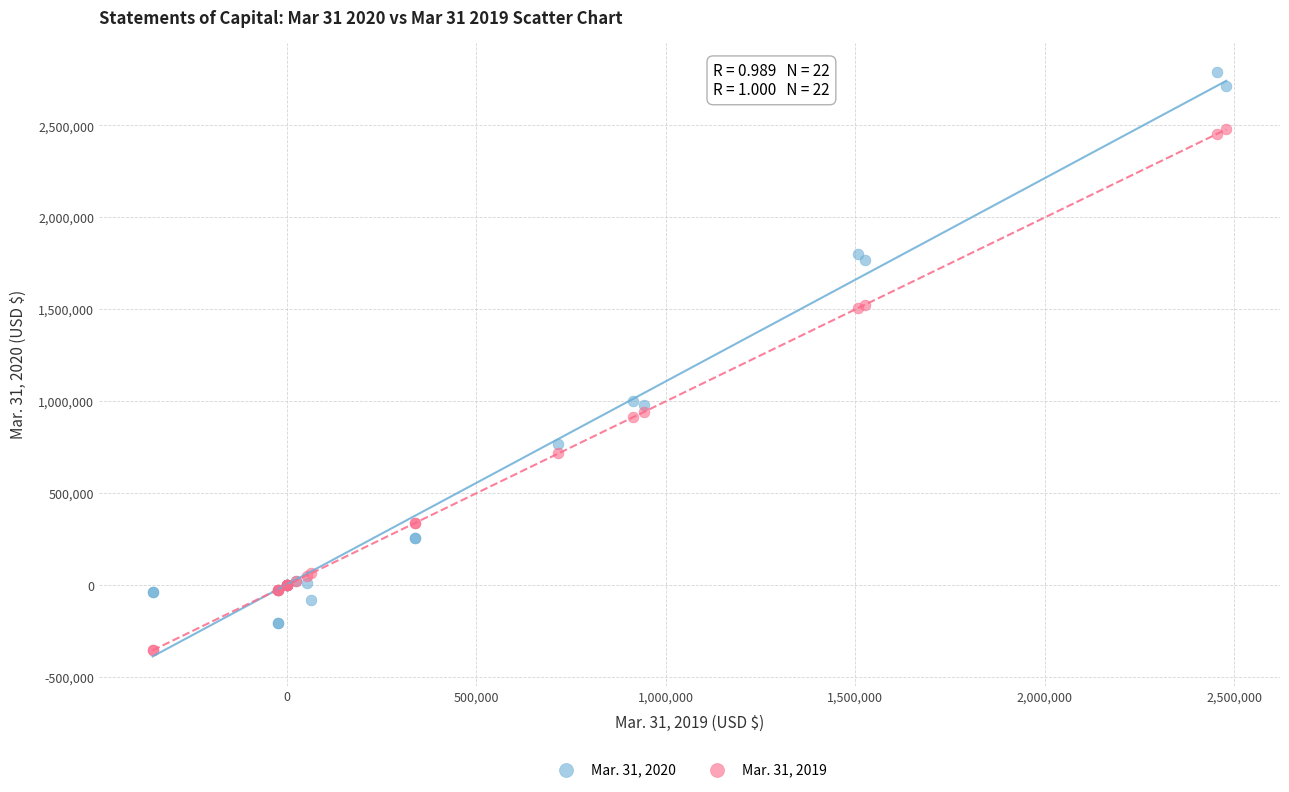

What are all the series names shown in the legend?

Mar. 31, 2020, Mar. 31, 2019